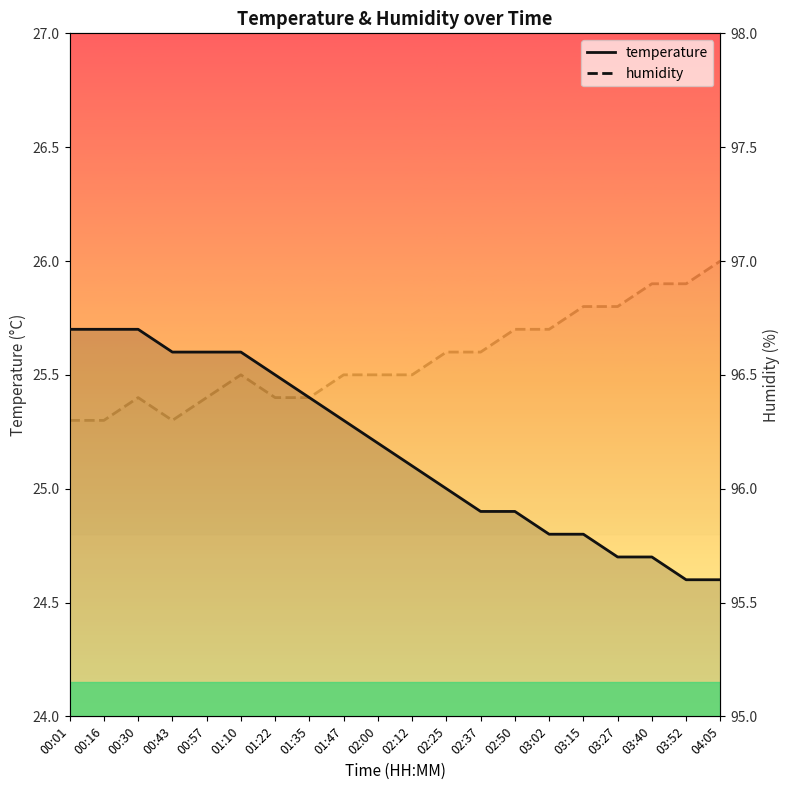

True or false: temperature and humidity intersect in this chart.

False